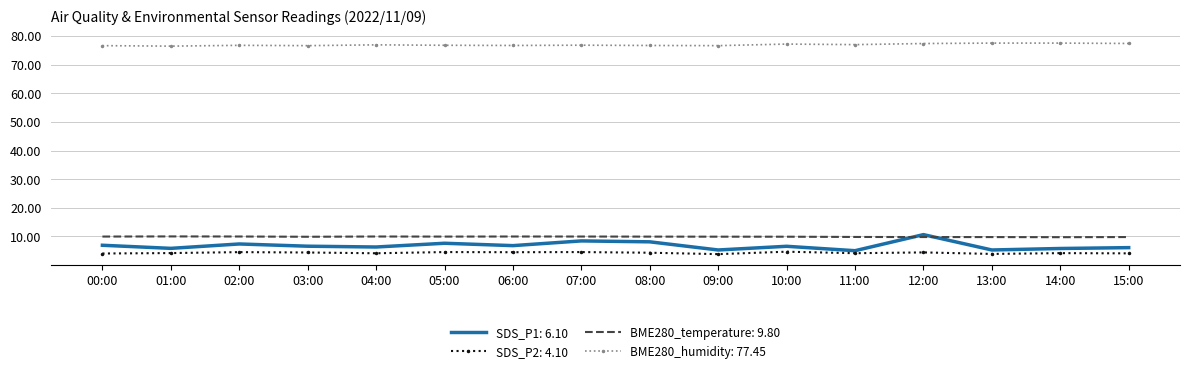

Which series has the largest total across all categories?

BME280_humidity: 77.45